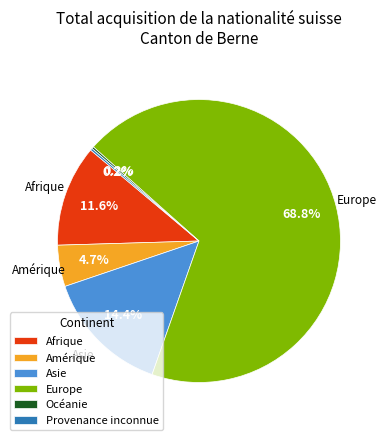

Does Afrique represent more than half of the total?

No